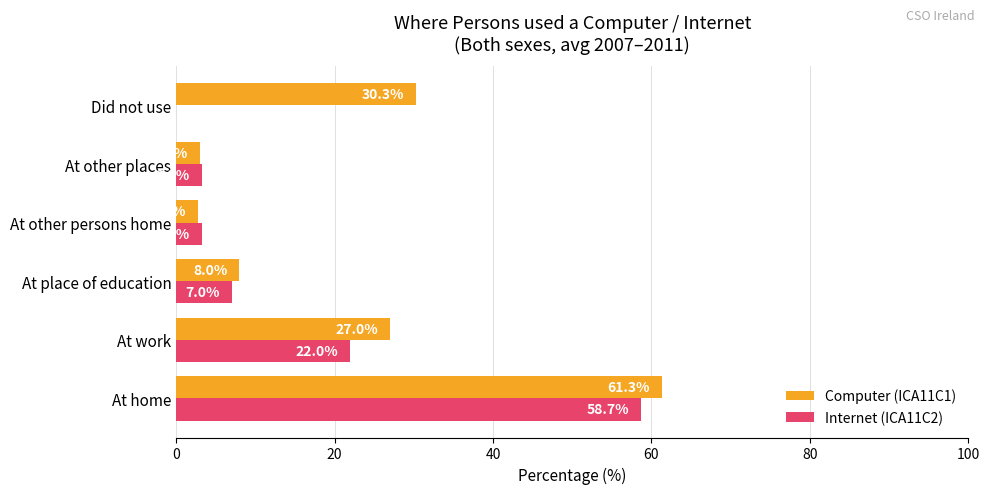

Which series changed the most between At work and Did not use?

Internet (ICA11C2)